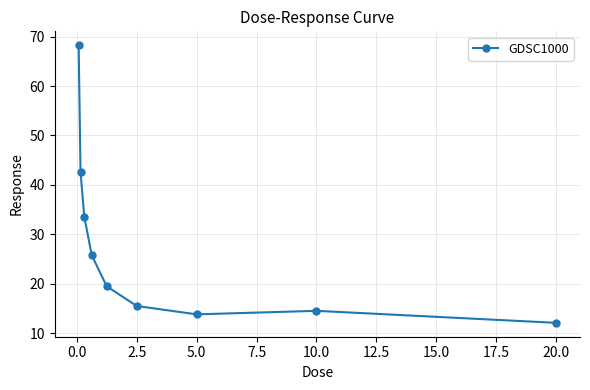

What is the difference between the maximum and second lowest values?

54.4